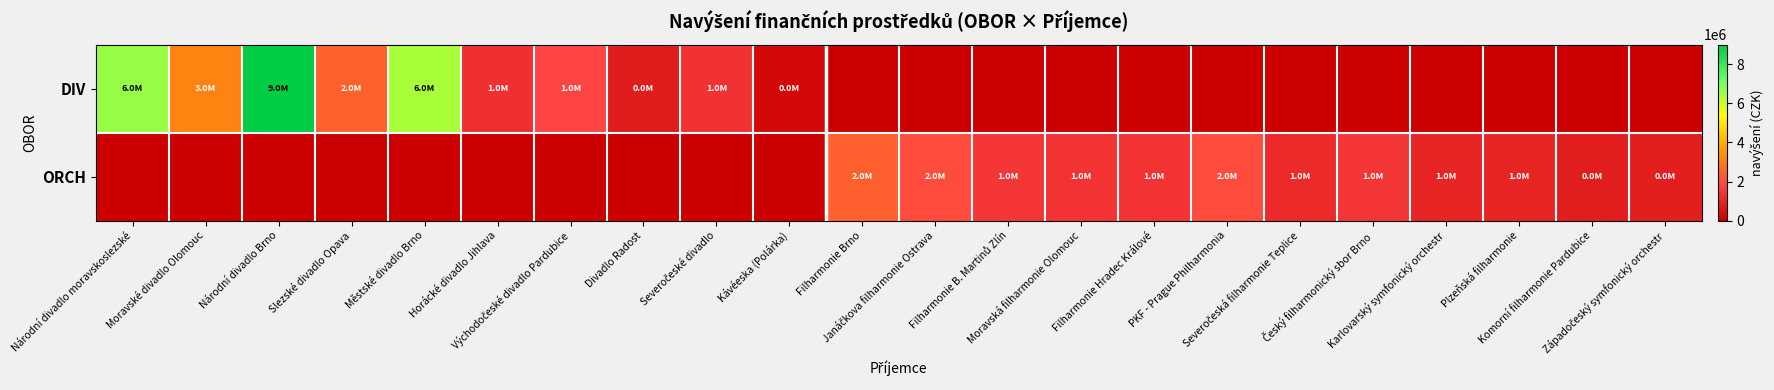

At how many categories does at least one series exceed 1443929?

11